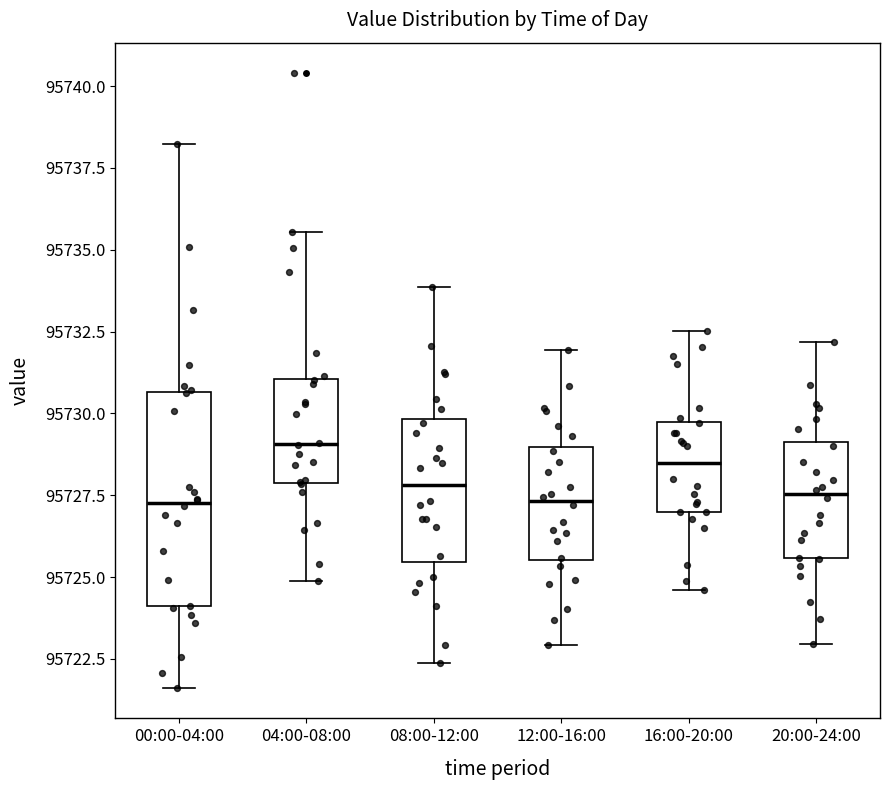

Comparing the boxes themselves (not the whiskers), which one is the tallest?

00:00-04:00